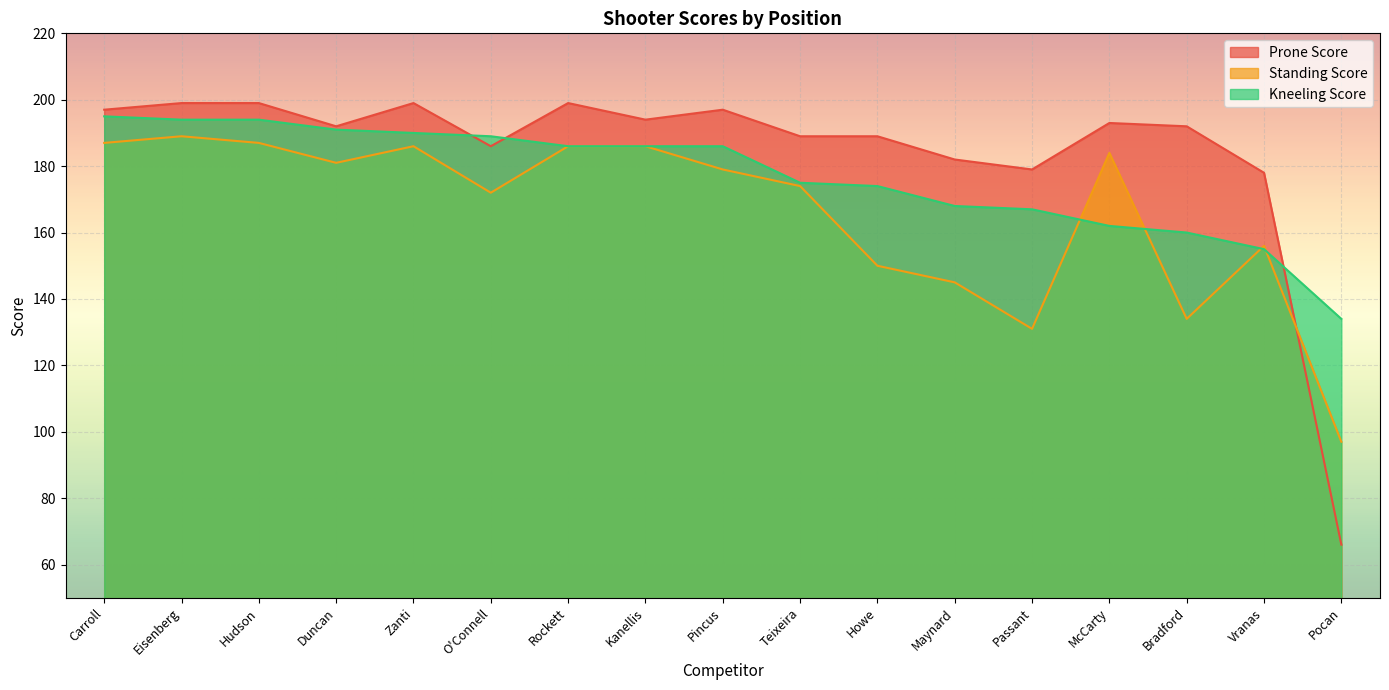

What is the sum of all Standing Score values?

2824